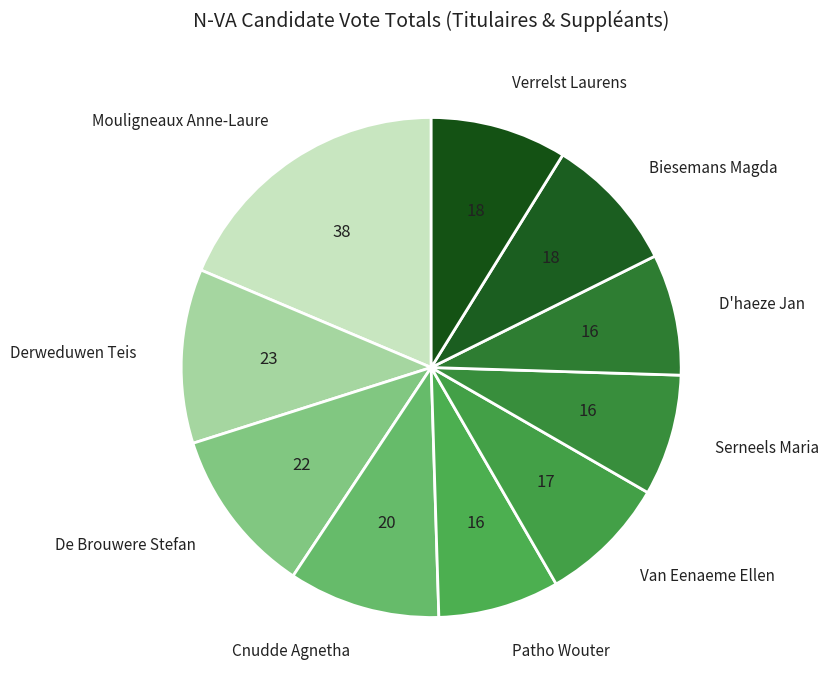

Is there any slice that represents more than half of the pie?

No